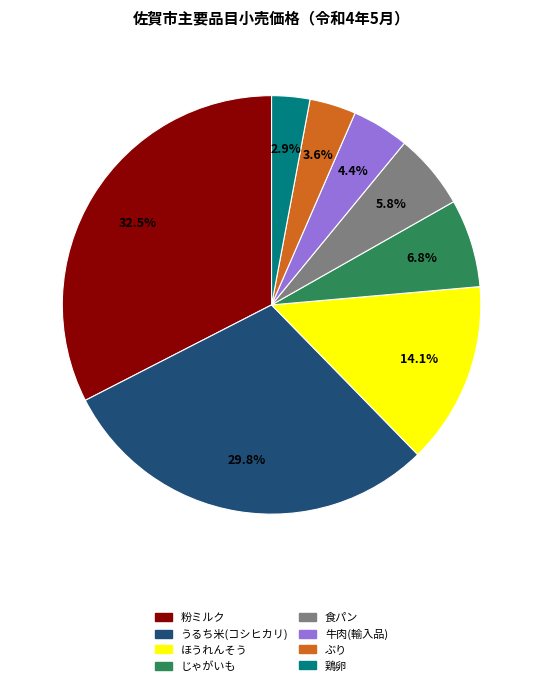

Is there a majority slice in this chart?

No